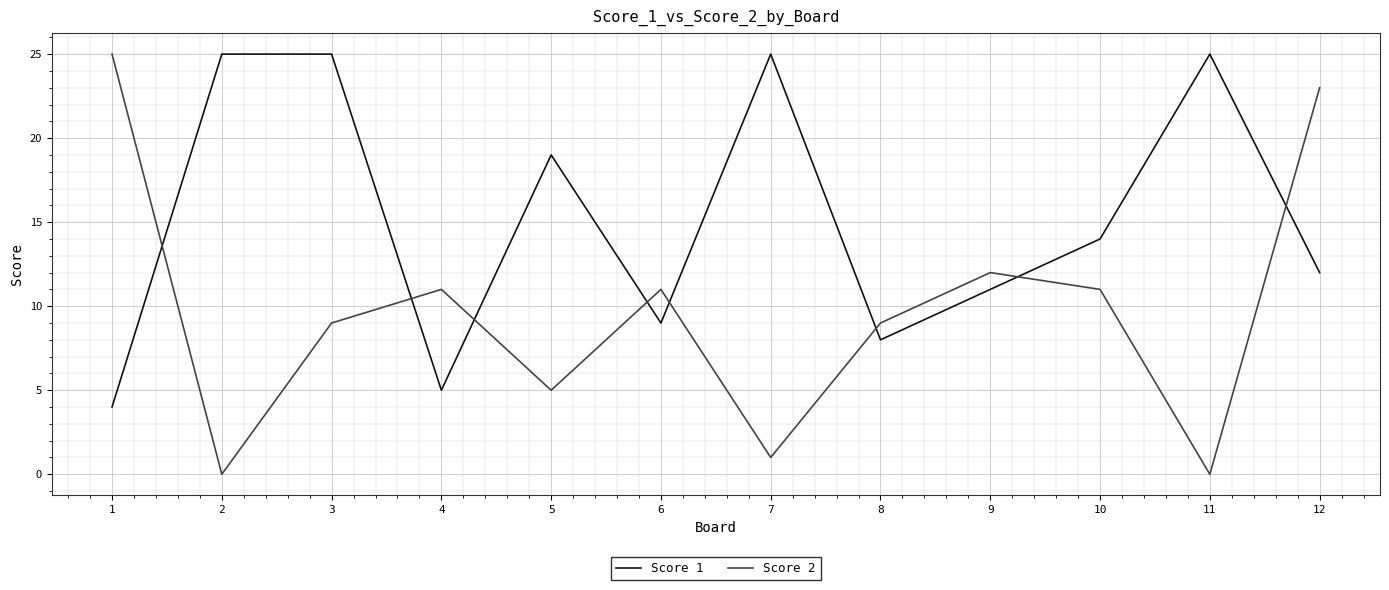

True or false: Score 2 has a value of 0 at 2.

True